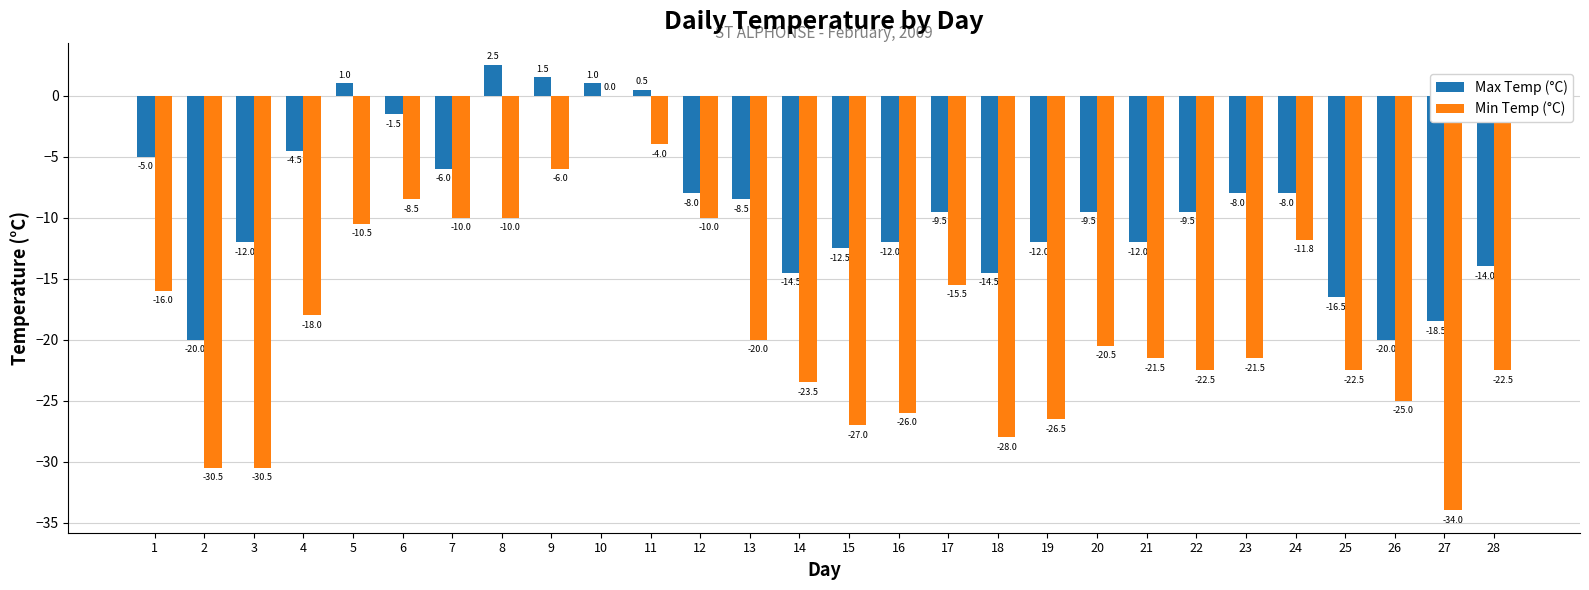

The value of Min Temp (°C) at 21 is -5.1. True or false?

False